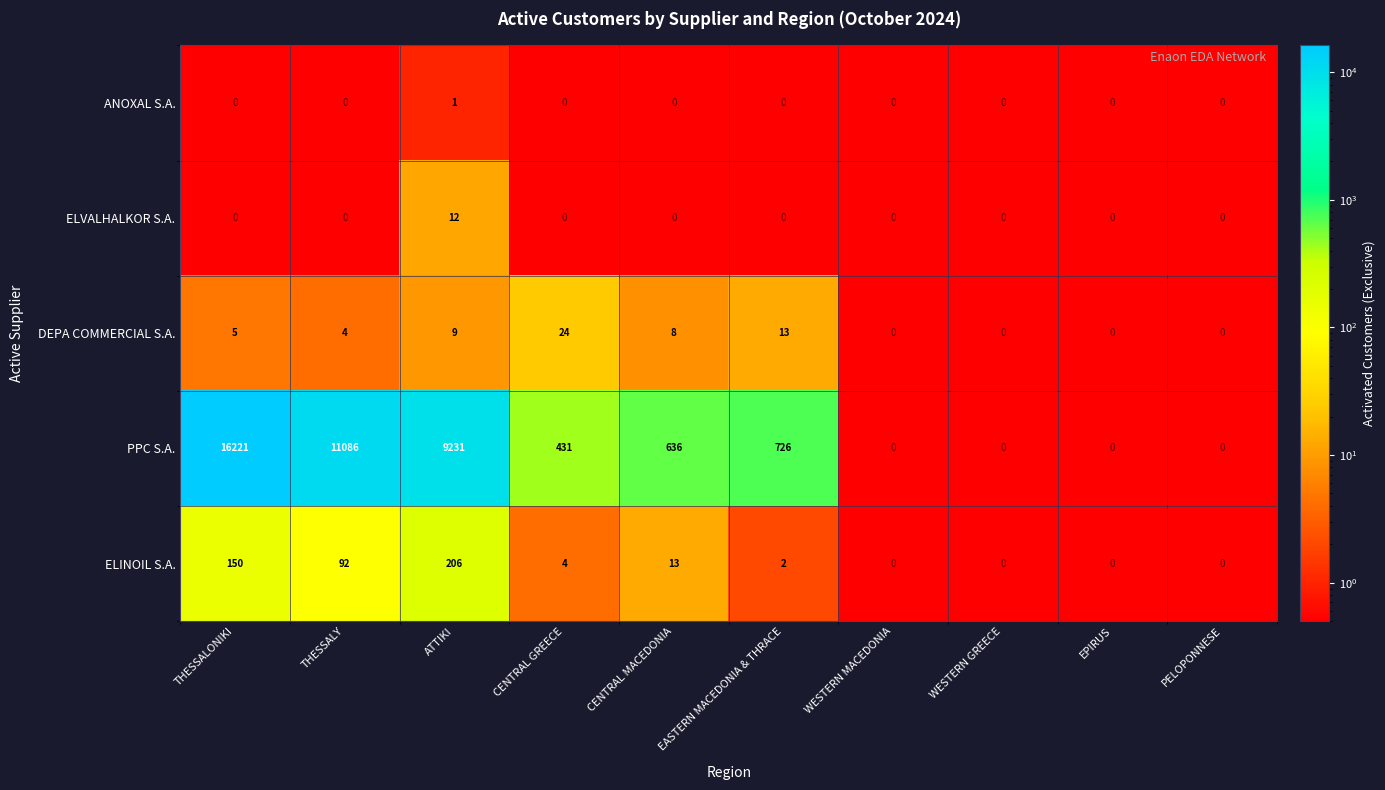

Rank the series at EPIRUS from highest to lowest value.

ANOXAL S.A., ELVALHALKOR S.A., DEPA COMMERCIAL S.A., PPC S.A., ELINOIL S.A.